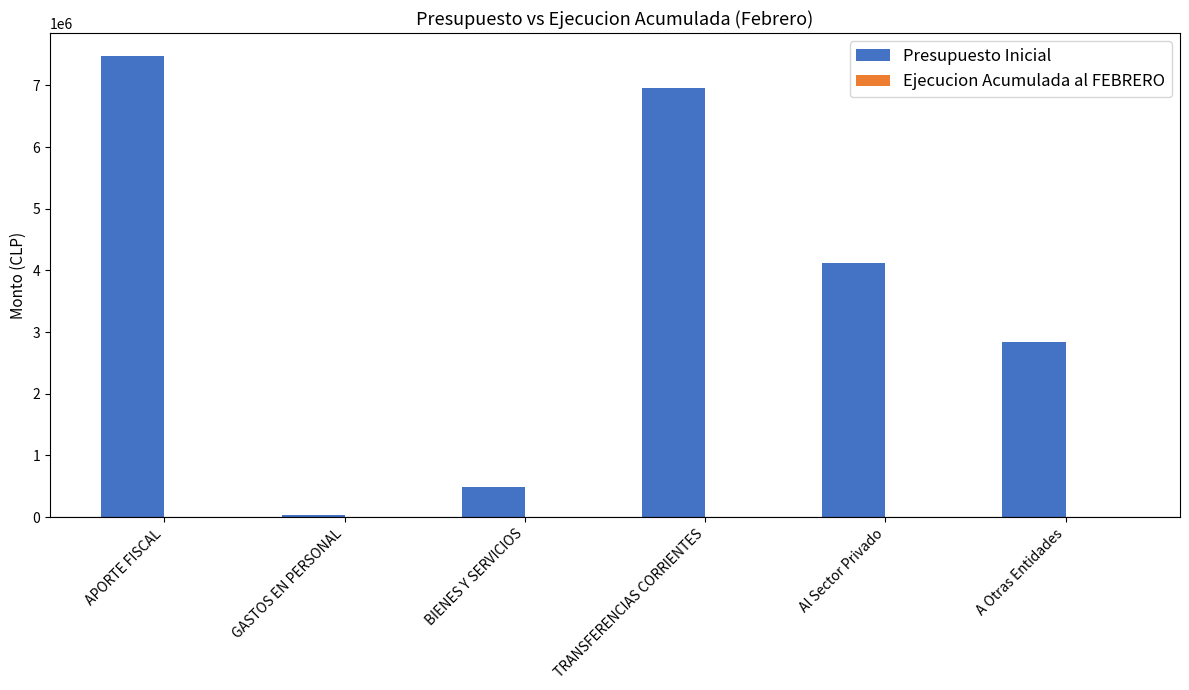

How many categories are shown in the chart?

6